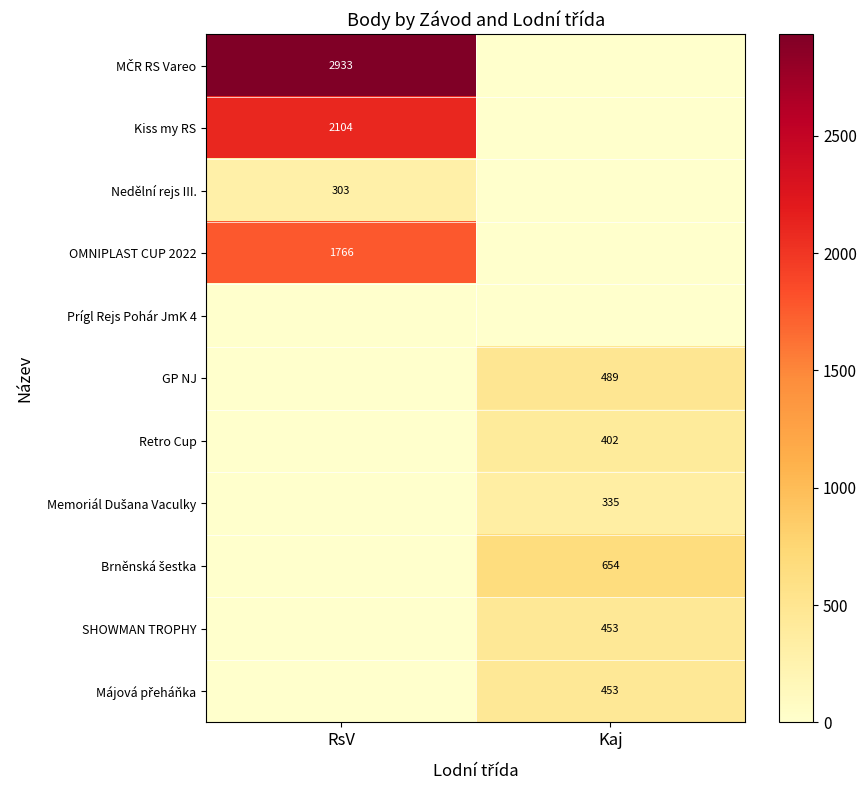

The value of GP NJ at Kaj is 489. True or false?

True